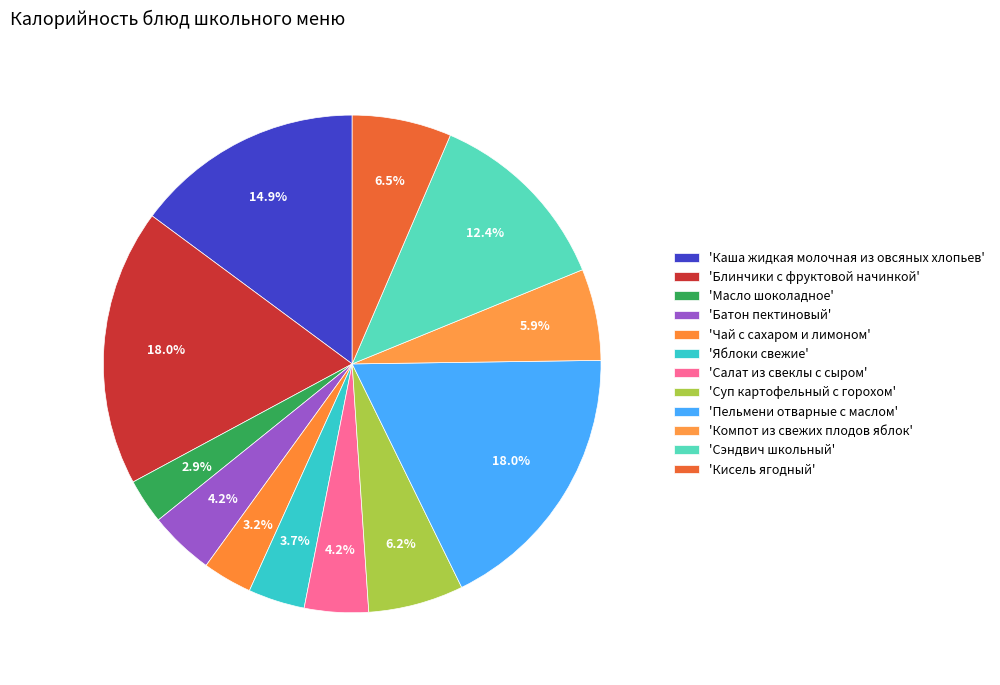

Count the number of slices in the pie.

12